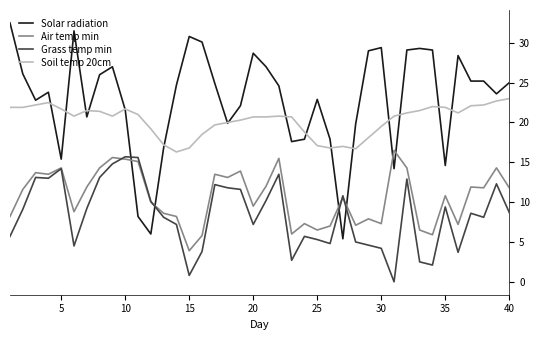

What are all the series names shown in the legend?

Solar radiation, Air temp min, Grass temp min, Soil temp 20cm